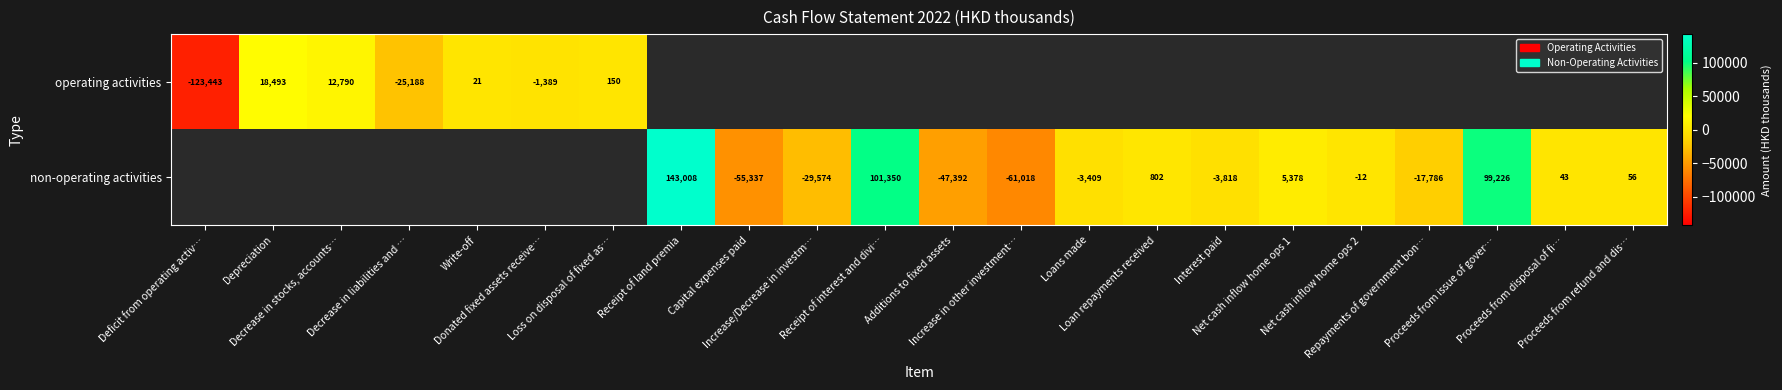

Which series changed the most between Decrease in liabilities and … and Donated fixed assets receive…?

operating activities